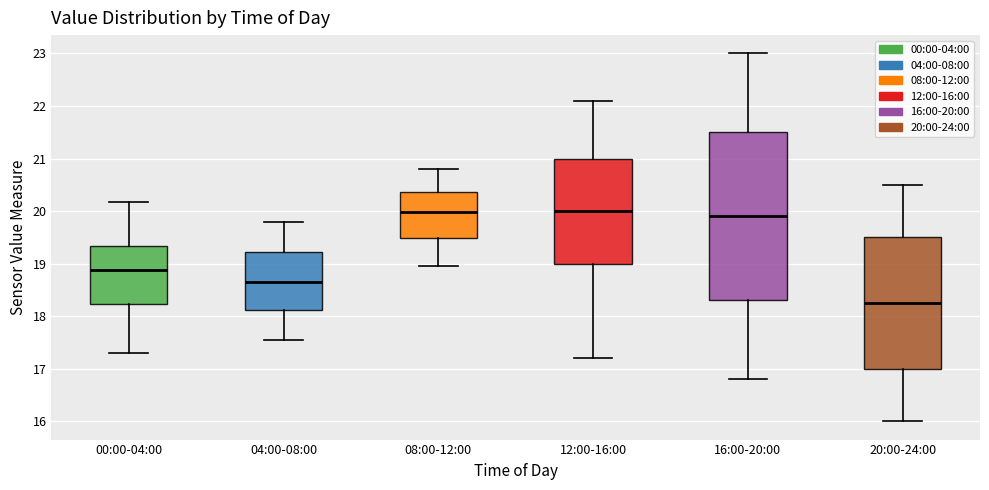

Comparing the boxes themselves (not the whiskers), which one is the tallest?

16:00-20:00